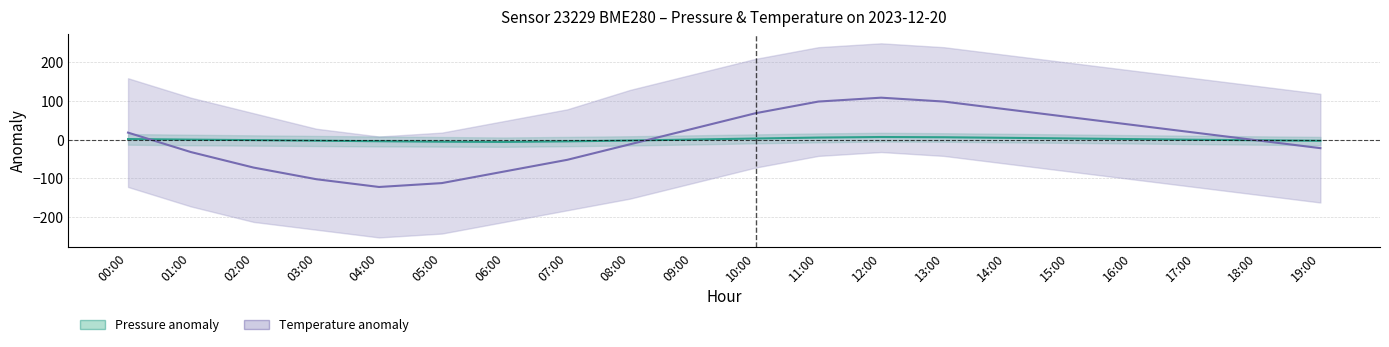

True or false: Pressure anomaly (Pa) and Temperature anomaly (×1000 °C) intersect in this chart.

True